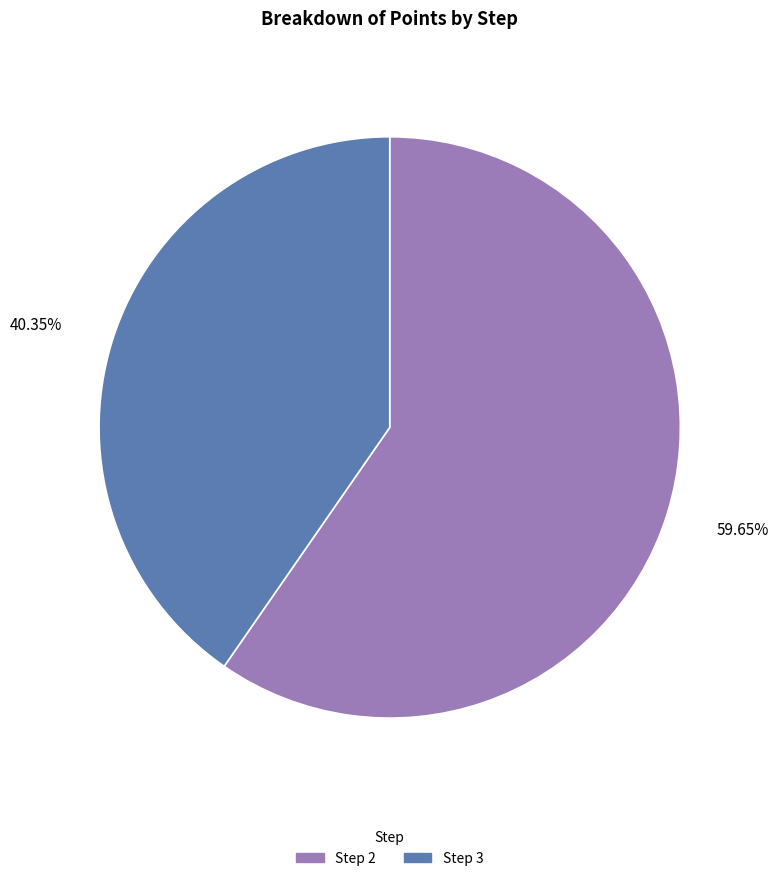

Which slice is the largest?

Step 2